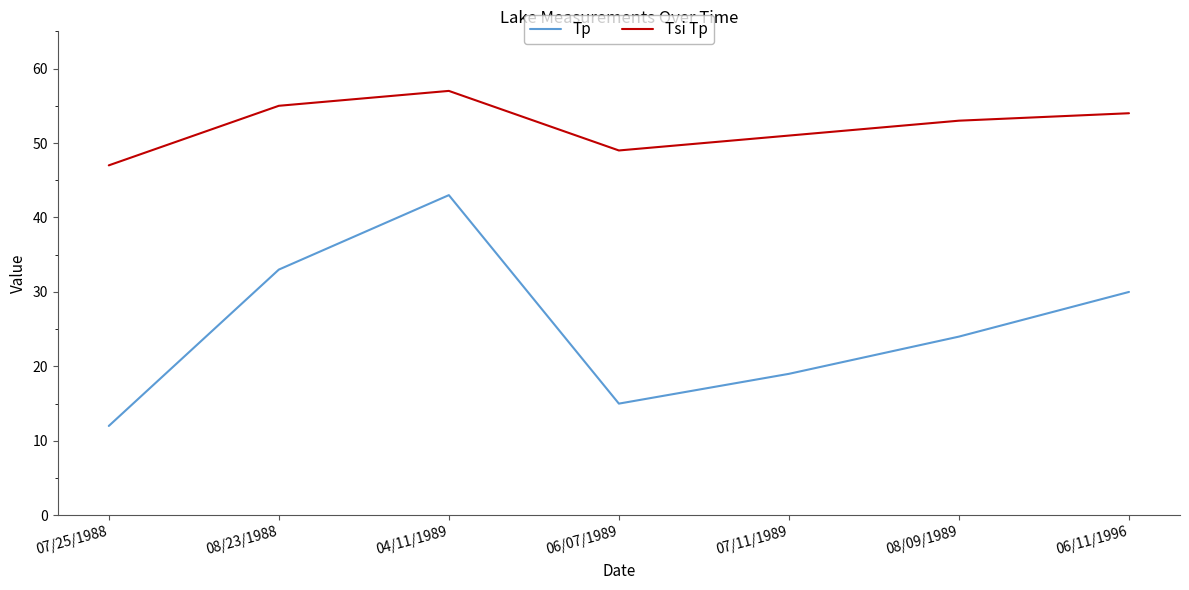

Reading left to right, transcribe all the data shown in this chart.

Tp: 07/25/1988=12	08/23/1988=33	04/11/1989=43	06/07/1989=15	07/11/1989=19	08/09/1989=24	06/11/1996=30
Tsi Tp: 07/25/1988=47	08/23/1988=55	04/11/1989=57	06/07/1989=49	07/11/1989=51	08/09/1989=53	06/11/1996=54